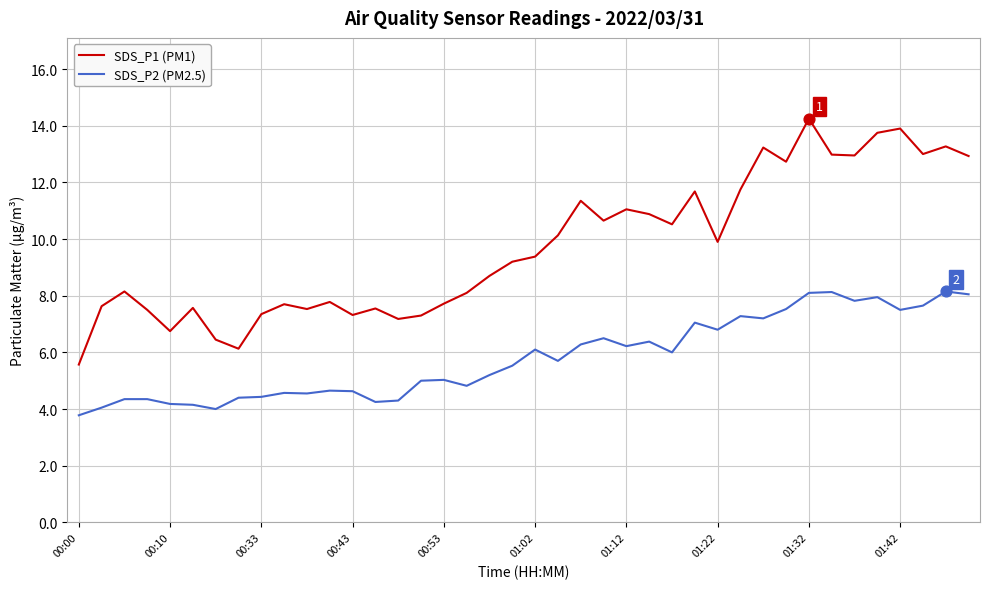

Which series has the largest total across all categories?

SDS_P1 (PM1)